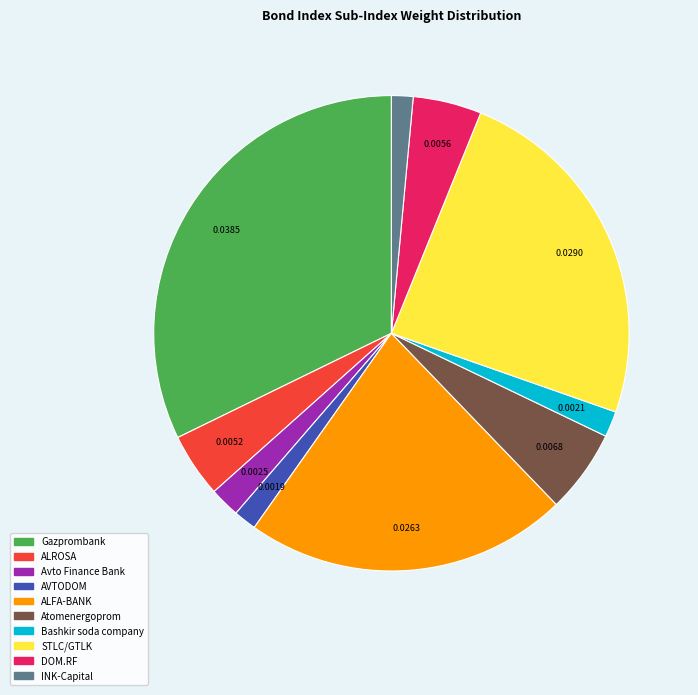

How many slices are in this pie chart?

10